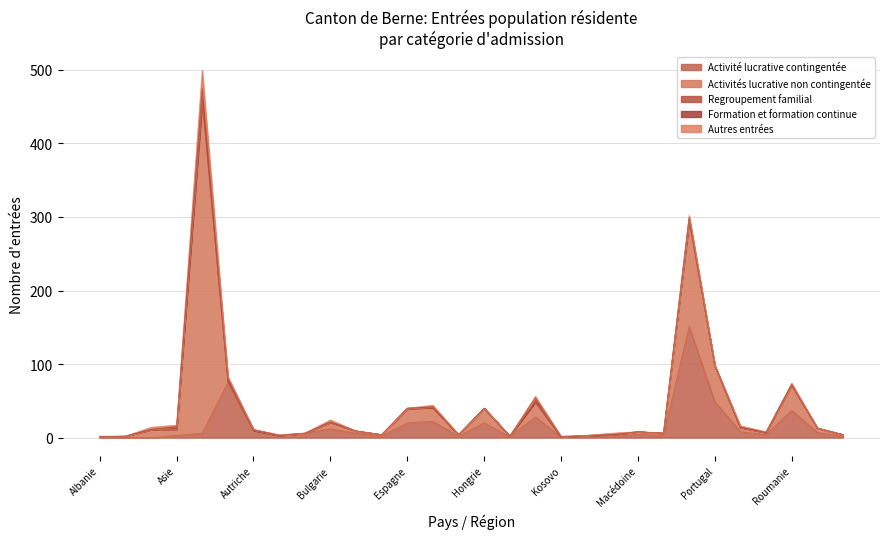

At which label does Autres entrées reach its minimum?

Afrique